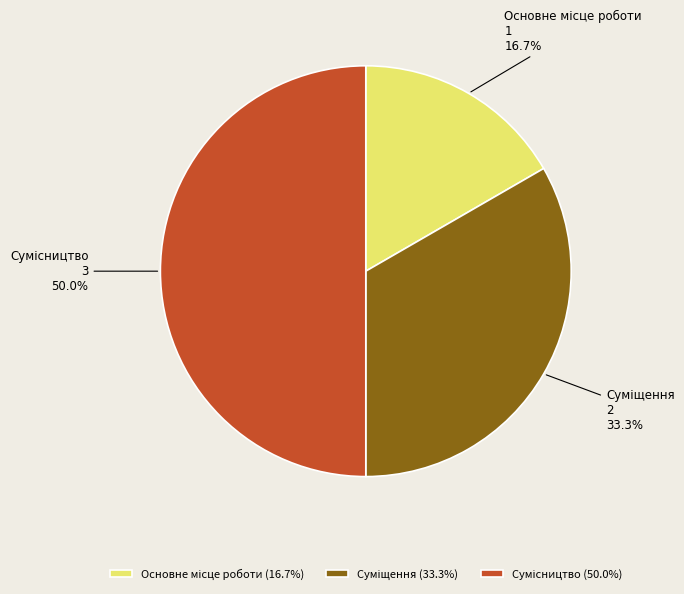

Count the number of slices in the pie.

3